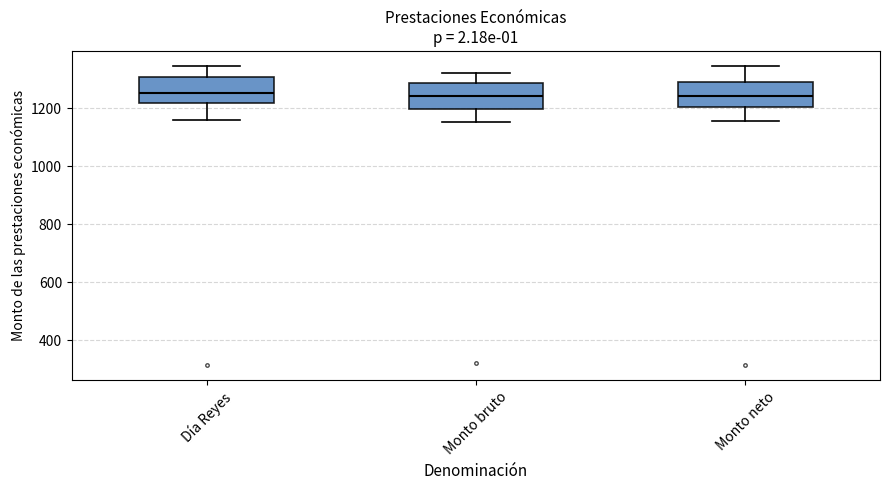

Reading left to right, transcribe this box plot: for each box, give where its median line is, the range the box spans, and where its two whiskers end, as read against the y-axis. The values are not printed on the chart, so give them approximately, as read against the axis.

Día Reyes: median 1260, box 1220 to 1300, whiskers 1160 to 1340
Monto bruto: median 1240, box 1200 to 1280, whiskers 1160 to 1320
Monto neto: median 1240, box 1200 to 1280, whiskers 1160 to 1340